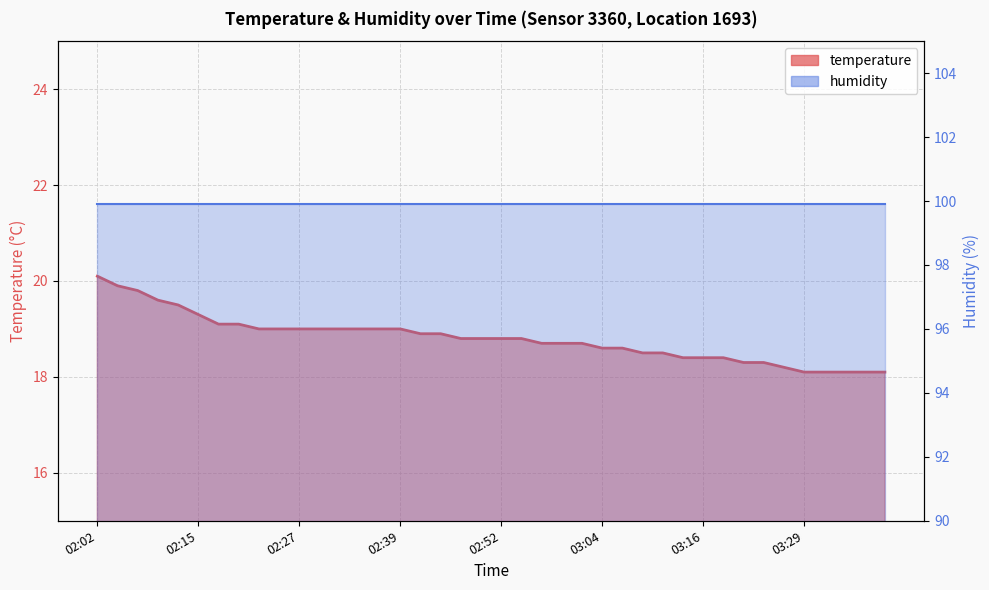

What is the average value?

18.8